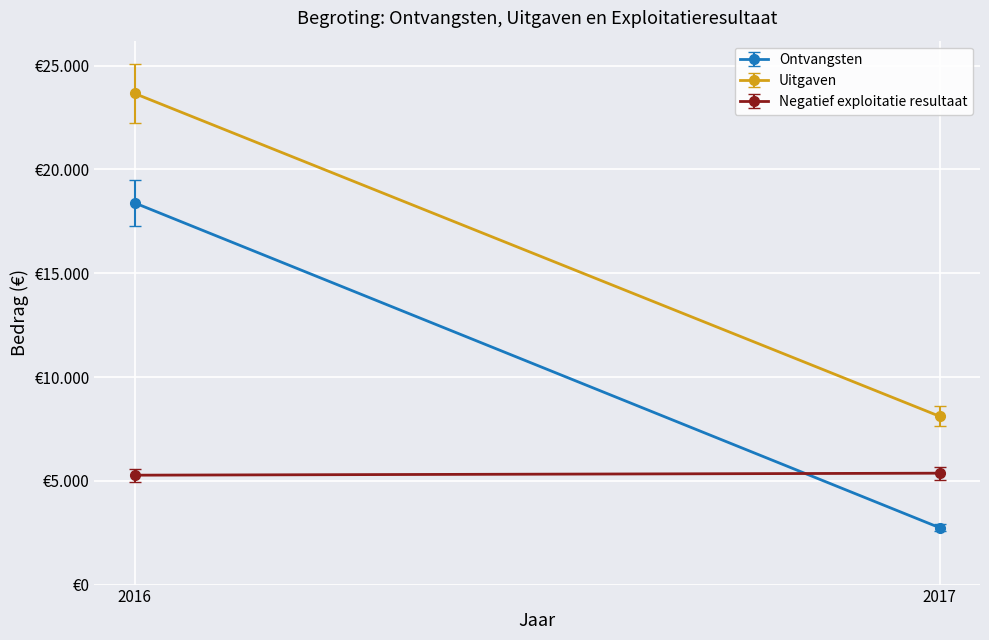

What is the lowest value of the Ontvangsten series?

2738